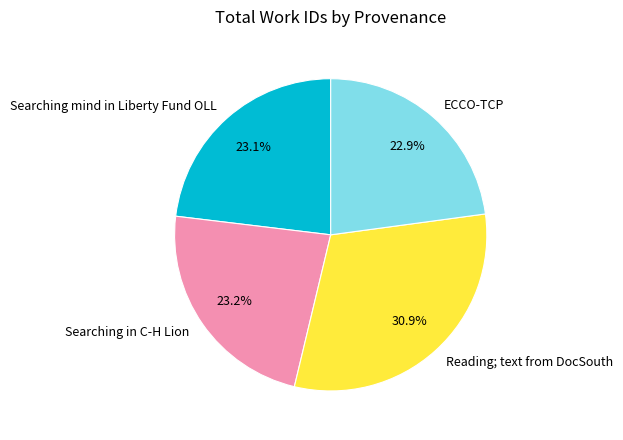

To the nearest percent, what is the average slice percentage?

25%